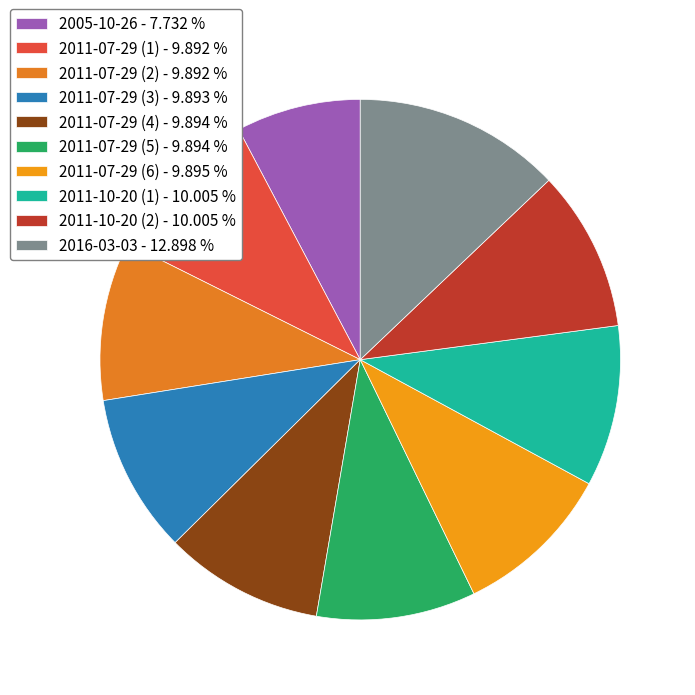

True or false: 2011-07-29 (4) accounts for 10% of the total.

True